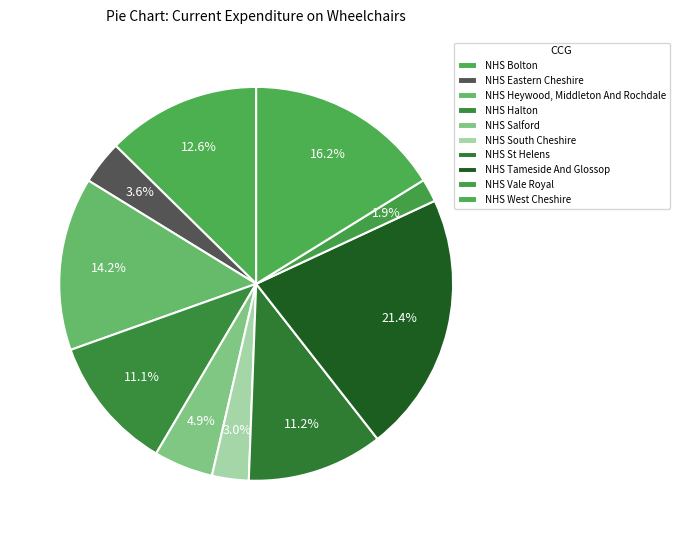

Count the number of slices in the pie.

10